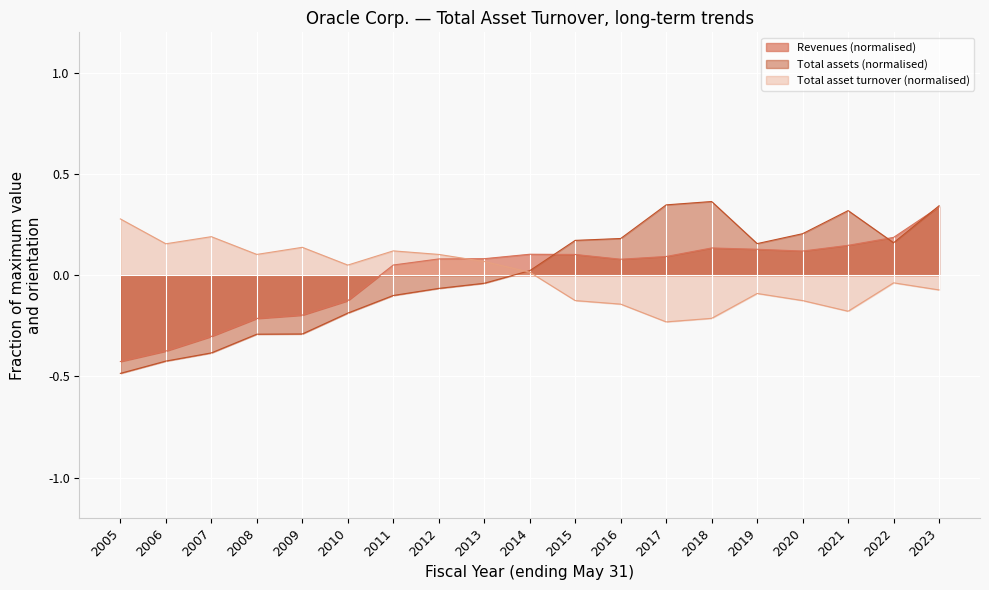

List the labels in order of Total assets value, smallest first.

2005, 2006, 2007, 2008, 2009, 2010, 2011, 2012, 2013, 2014, 2019, 2022, 2015, 2016, 2020, 2021, 2023, 2017, 2018